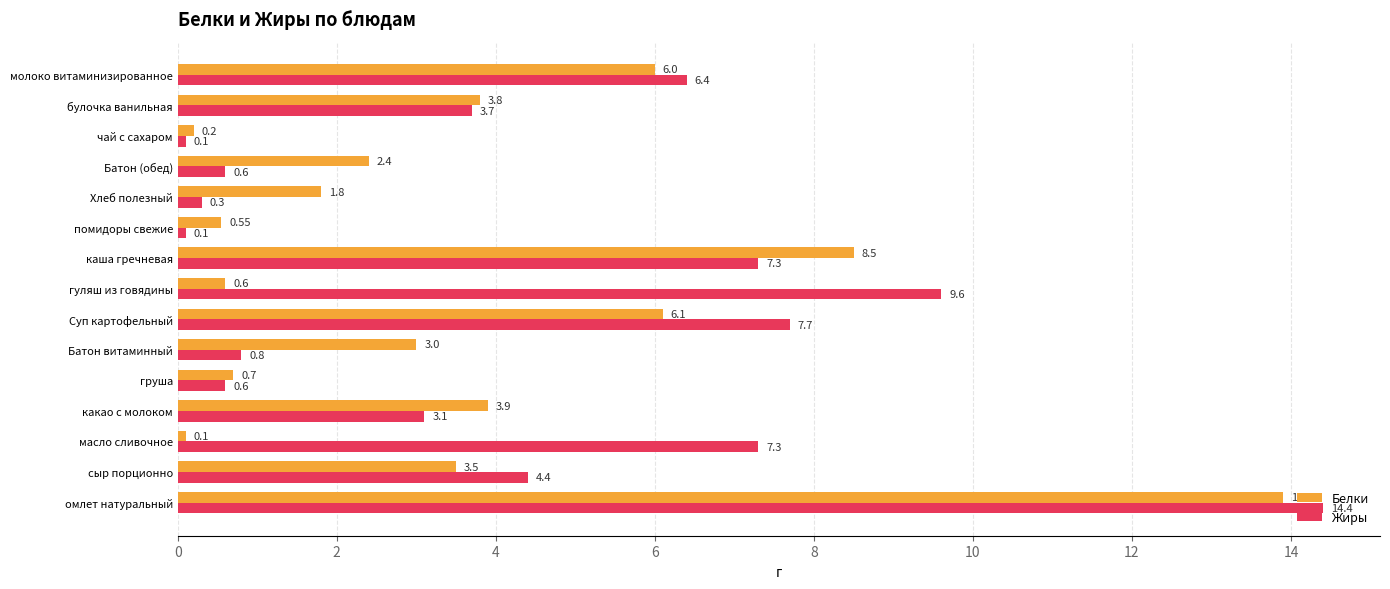

What is the smallest value displayed?

0.1